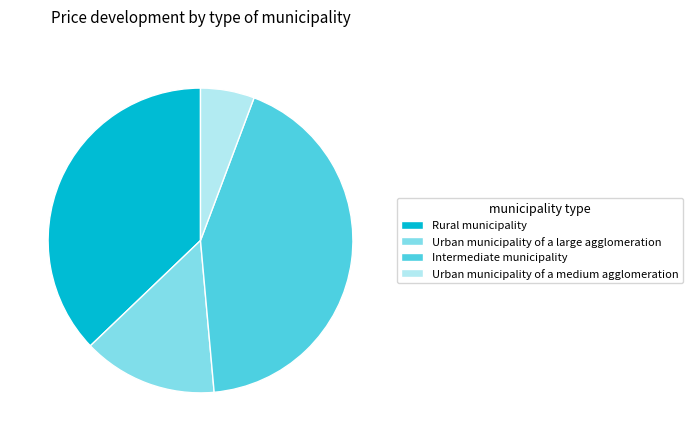

Combined, do Rural municipality and Urban municipality of a medium agglomeration account for over 50%?

No